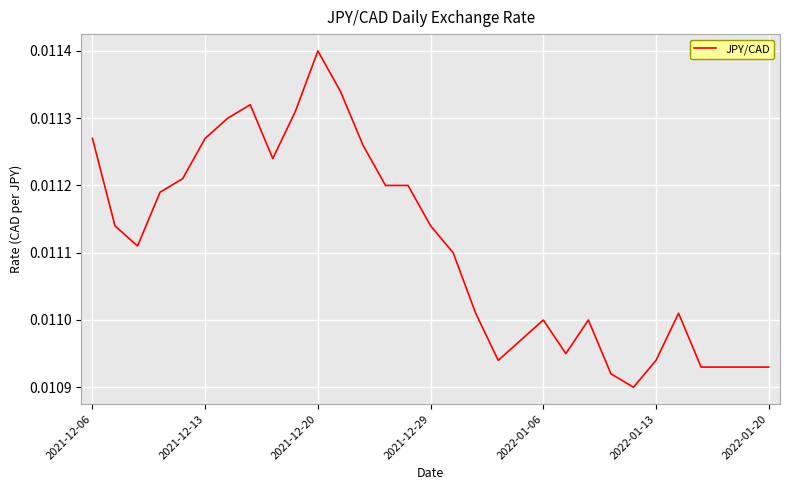

At which category does the chart reach its peak across all series?

2021-12-20